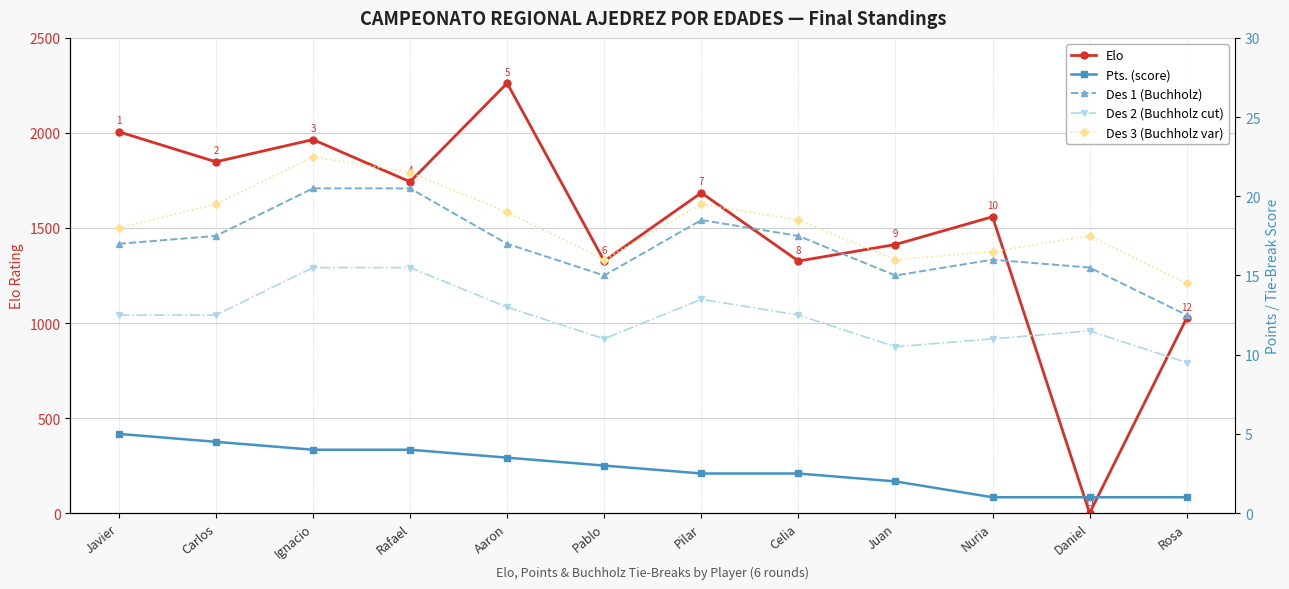

True or false: Des 3 (Buchholz var) has a value of 13.1 at Carlos.

False